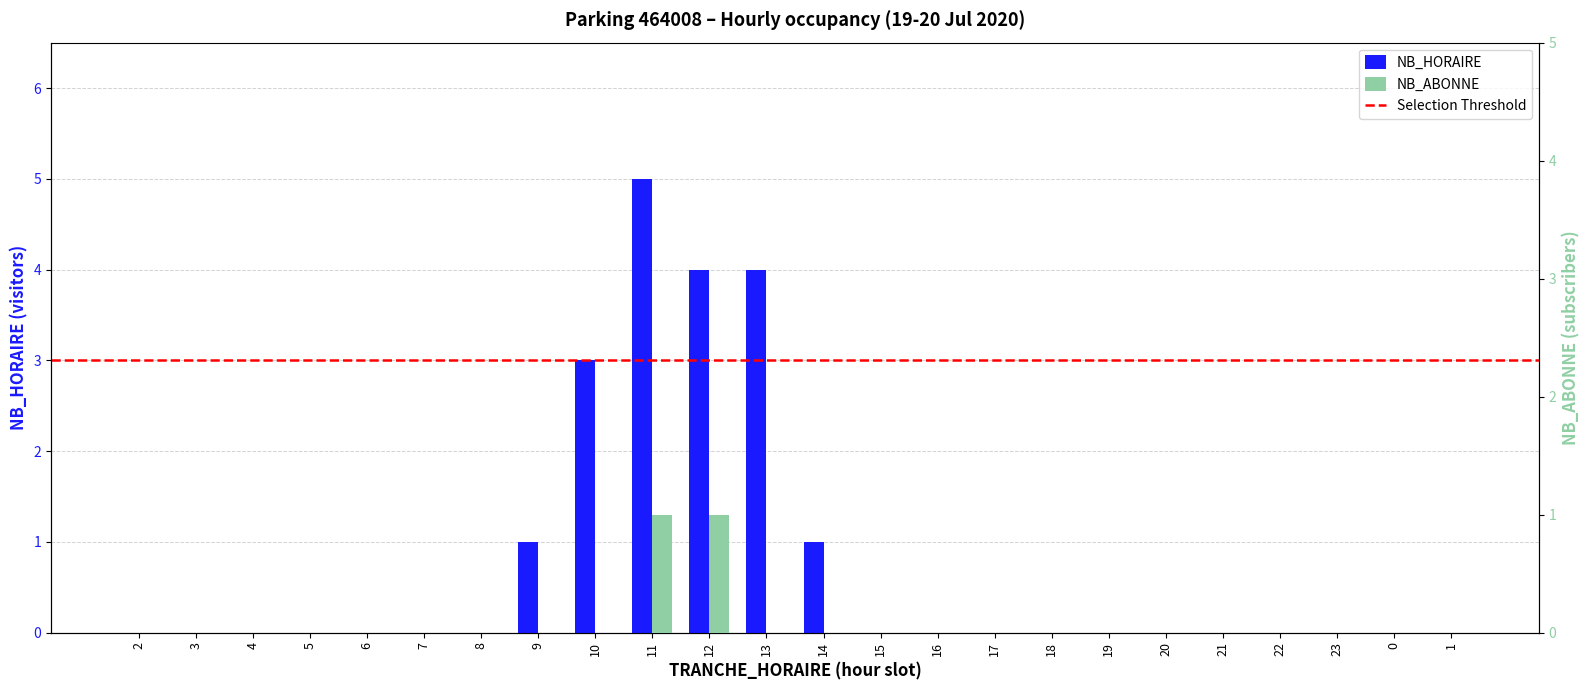

At which label does NB_ABONNE reach its minimum?

2